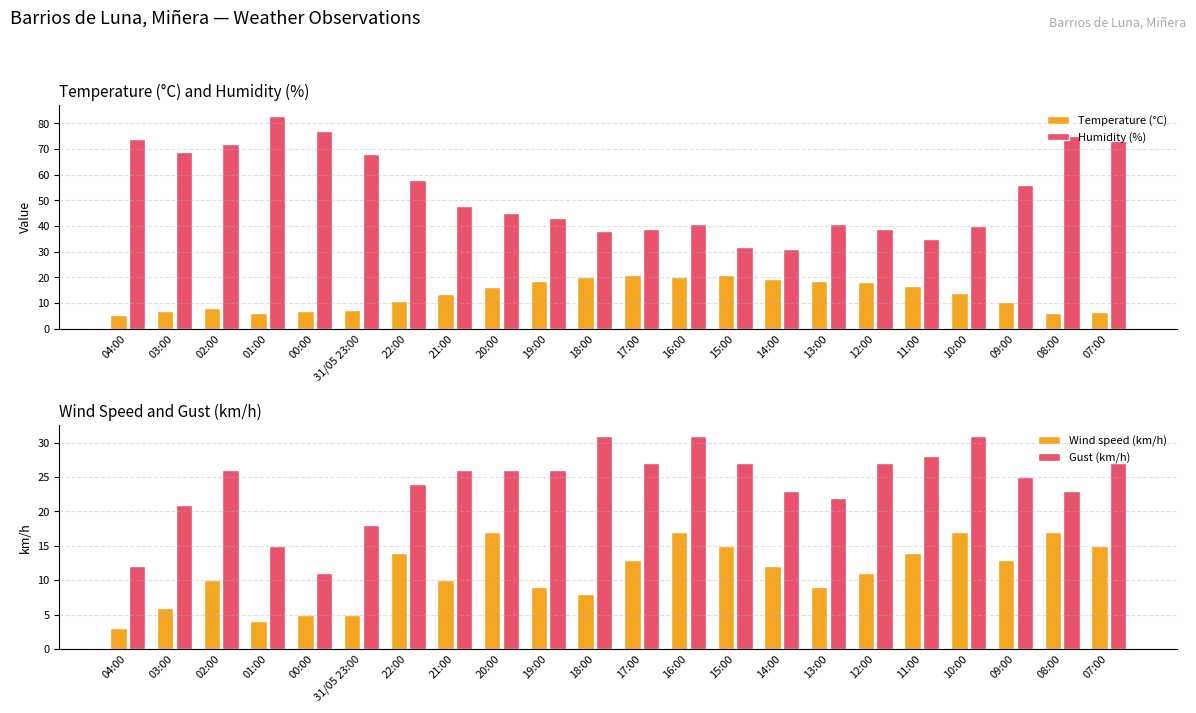

What is the lowest value of the Temperature (°C) series?

5.4